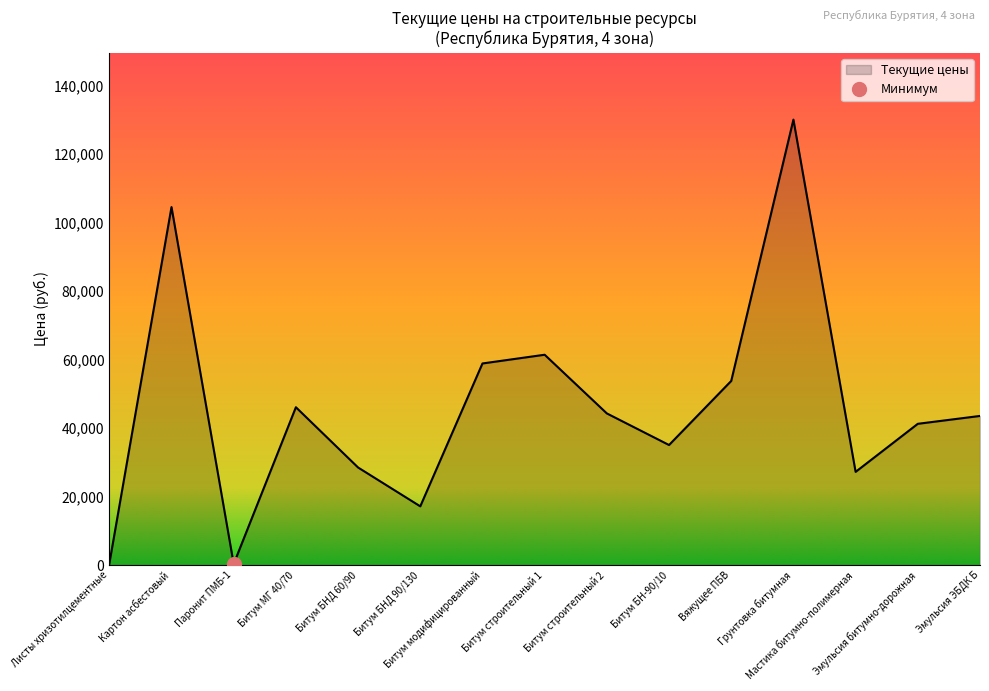

What is the sum of all values?

692729.0